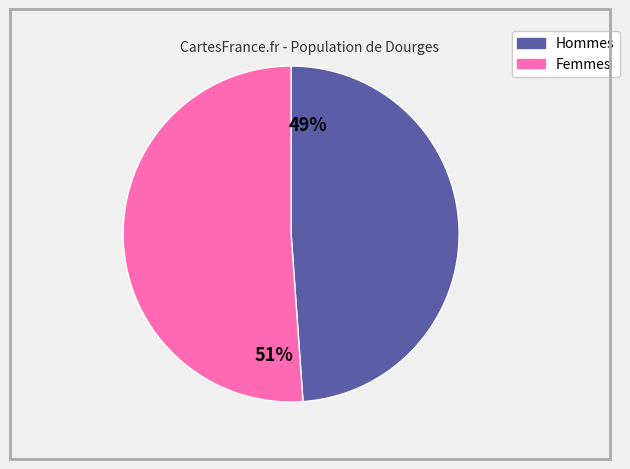

To the nearest percent, what is the average slice percentage?

50%